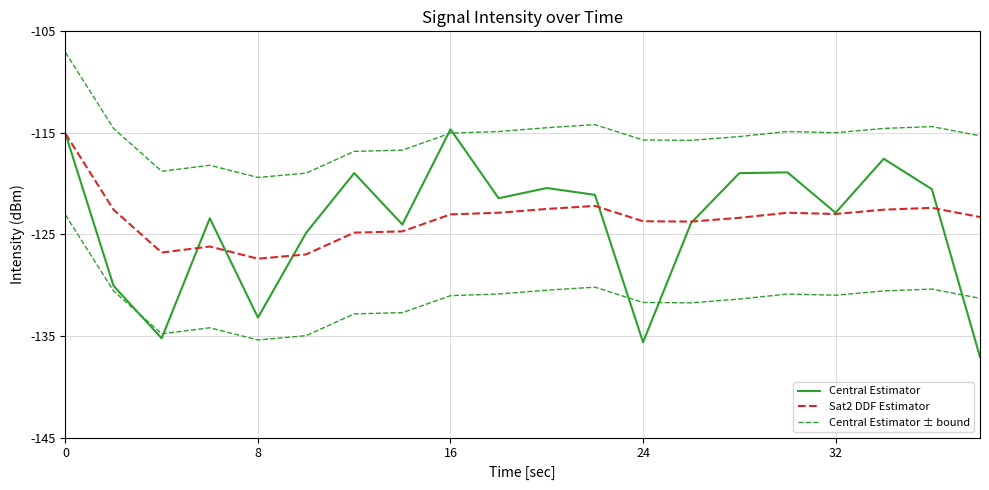

What is the difference between the highest and lowest values at 16?

16.4